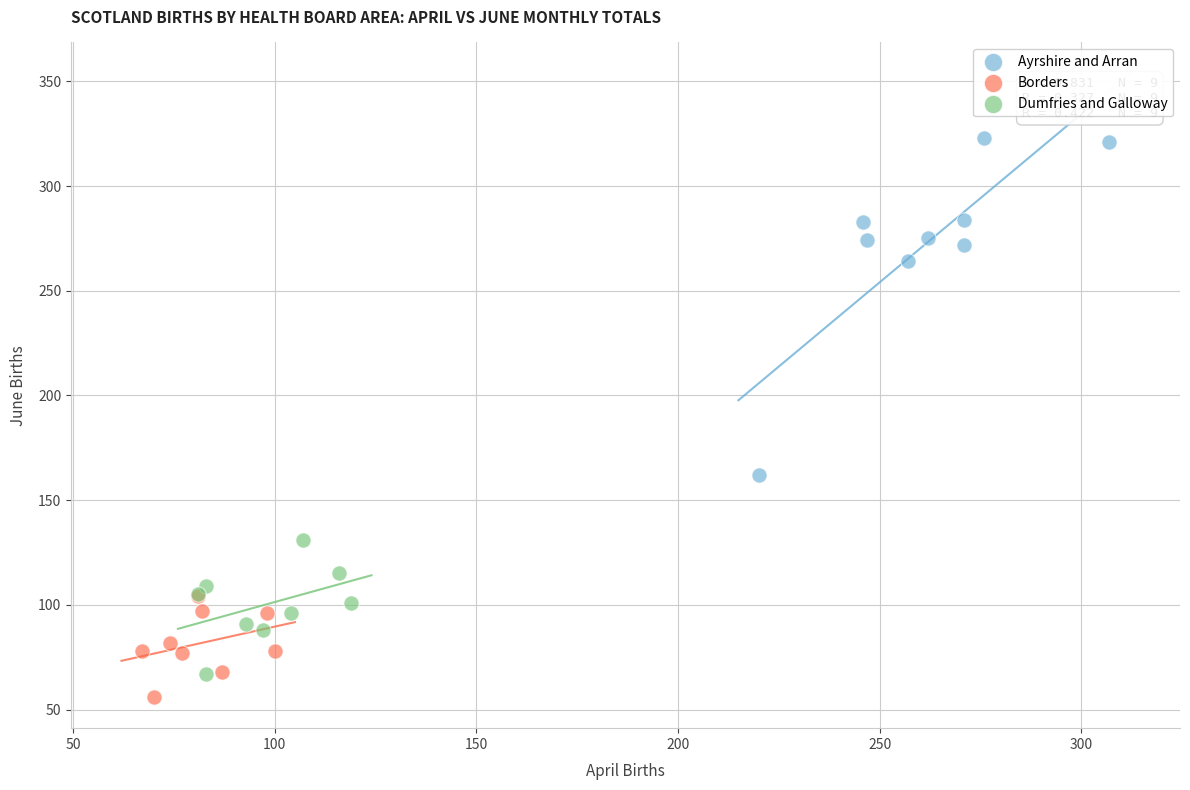

What are all the series names shown in the legend?

Ayrshire and Arran, Borders, Dumfries and Galloway